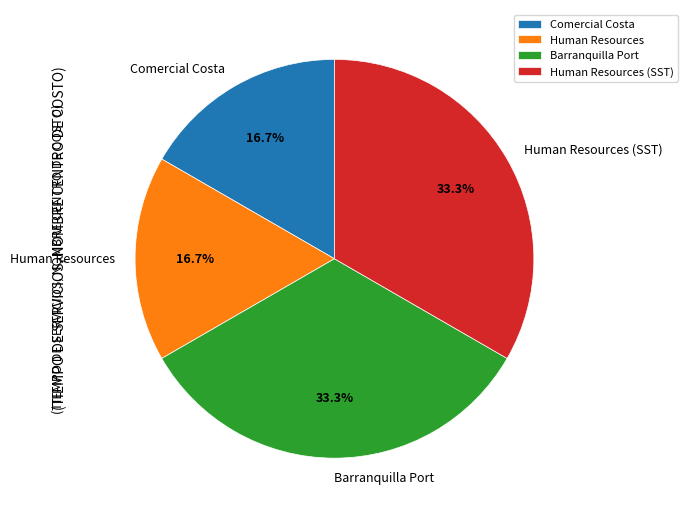

To the nearest percent, what is the average slice percentage?

25%